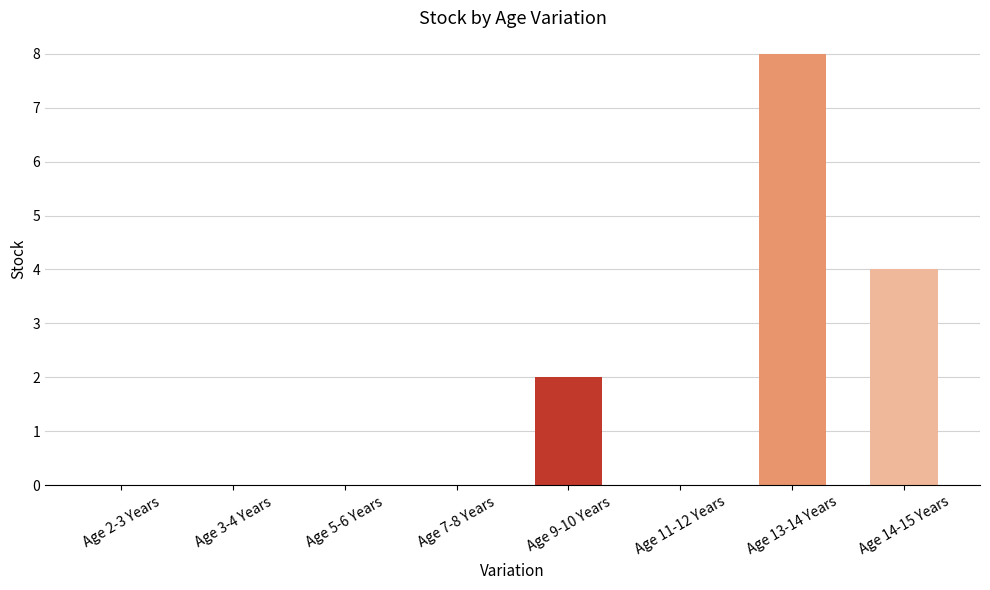

The chart shows a value of 0 at Age 9-10 Years. True or false?

False